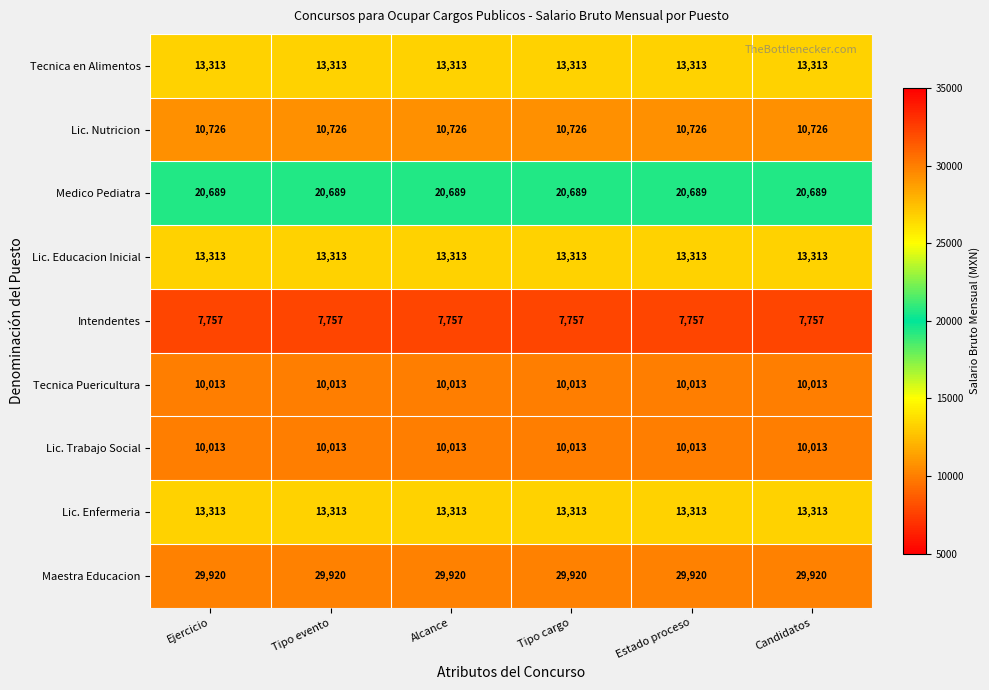

What is the spread (max minus min) of values at Tipo cargo?

22163